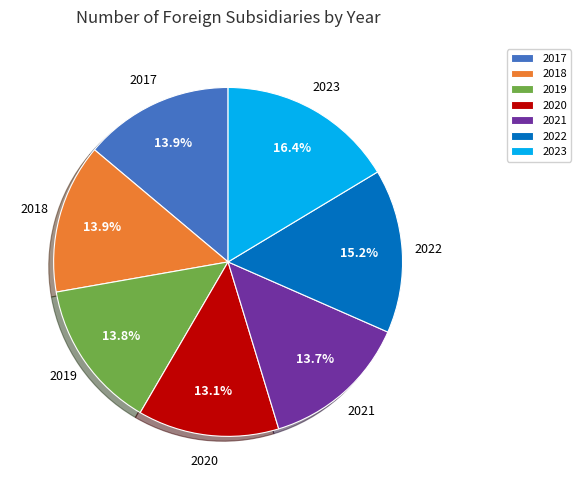

True or false: 2021 accounts for 26% of the total.

False